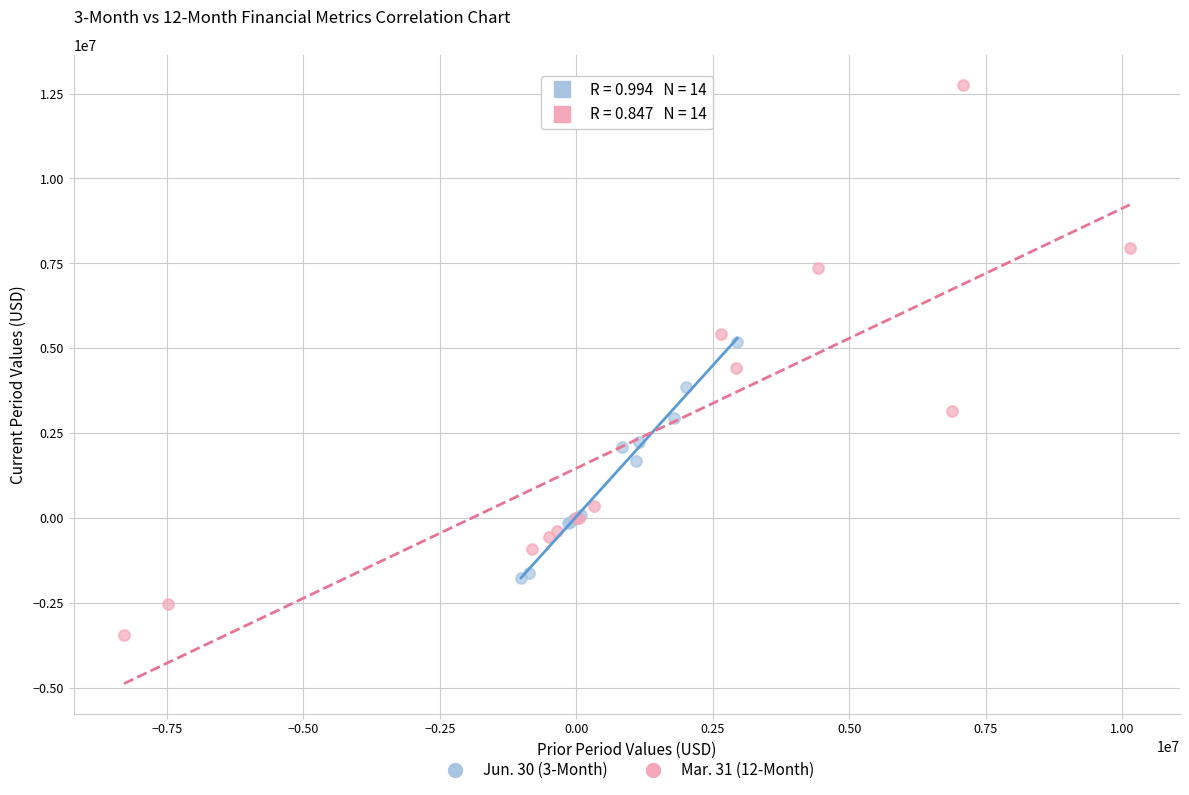

Which series reaches the minimum Y coordinate?

Mar. 31 (12-Month)